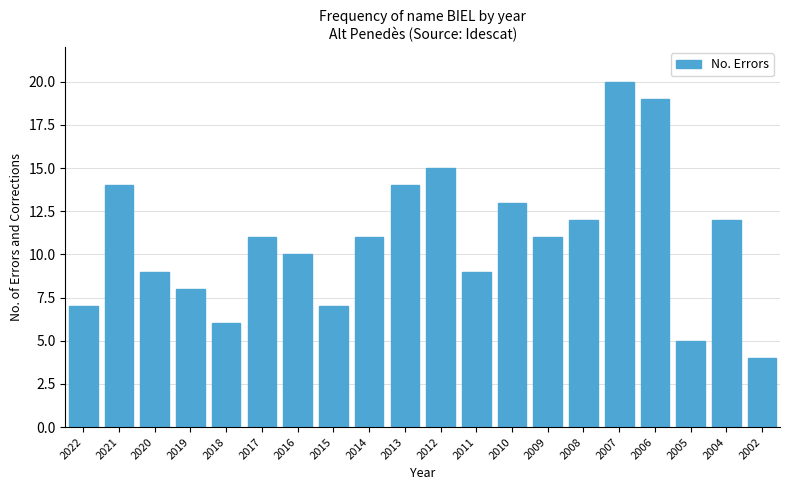

Reading left to right, transcribe all the data shown in this chart.

2022=7	2021=14	2020=9	2019=8	2018=6	2017=11	2016=10	2015=7	2014=11	2013=14	2012=15	2011=9	2010=13	2009=11	2008=12	2007=20	2006=19	2005=5	2004=12	2002=4